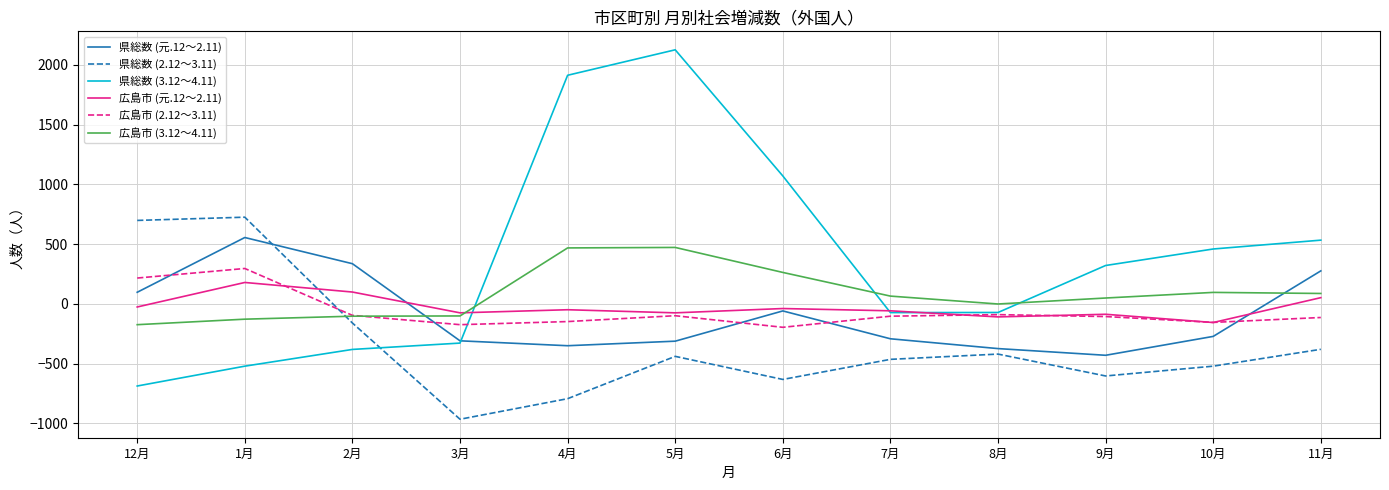

Which series has the largest range (max minus min)?

県総数 (3.12～4.11)